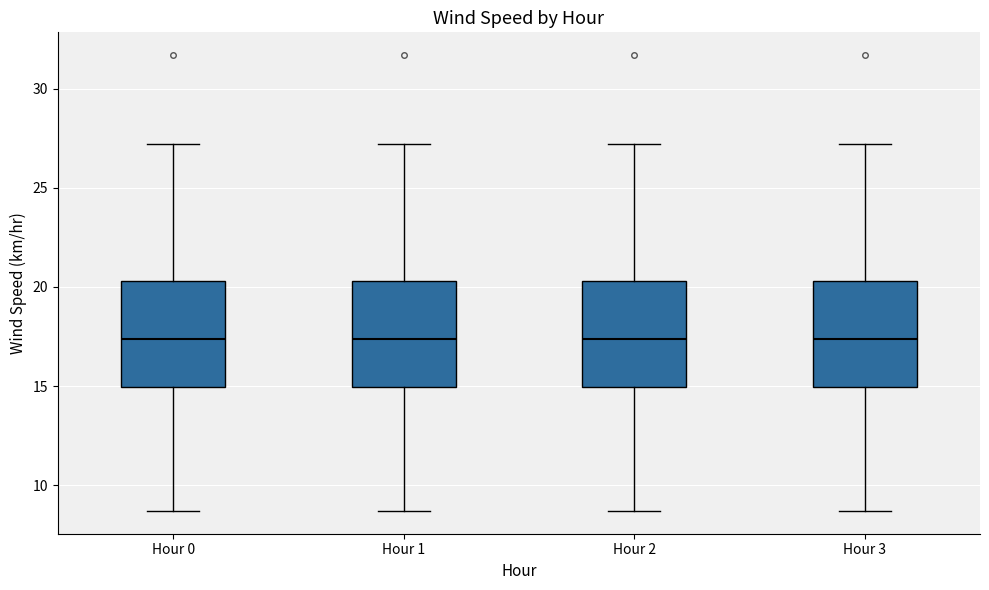

Reading left to right, transcribe this box plot: for each box, give where its median line is, the range the box spans, and where its two whiskers end, as read against the y-axis. The values are not printed on the chart, so give them approximately, as read against the axis.

Hour 0: median 17.5, box 15.0 to 20.5, whiskers 8.5 to 27.0
Hour 1: median 17.5, box 15.0 to 20.5, whiskers 8.5 to 27.0
Hour 2: median 17.5, box 15.0 to 20.5, whiskers 8.5 to 27.0
Hour 3: median 17.5, box 15.0 to 20.5, whiskers 8.5 to 27.0